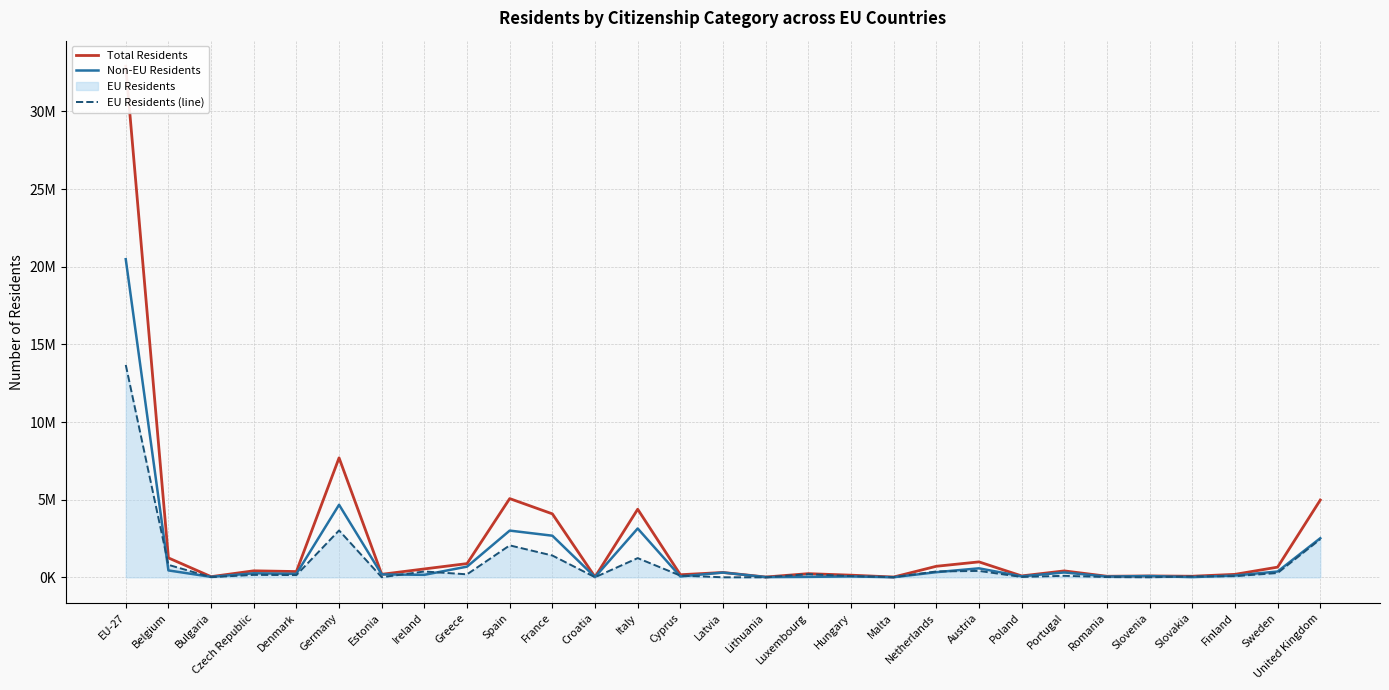

Reading right to left, extract all data points from this chart.

Total Residents: United Kingdom=4978470	Sweden=659374	Finland=194250	Slovakia=72925	Slovenia=91385	Romania=70666	Portugal=417042	Poland=93265	Austria=997038	Netherlands=714552	Malta=22466	Hungary=141122	Luxembourg=238844	Lithuania=22224	Latvia=315414	Cyprus=170076	Italy=4387721	Croatia=27854	France=4089867	Spain=5072680	Greece=886450	Ireland=543636	Estonia=197141	Germany=7696413	Denmark=374569	Czech Republic=422280	Bulgaria=45201	Belgium=1253902	EU-27=32915071
Non-EU Residents: United Kingdom=2521671	Sweden=377399	Finland=117922	Slovakia=17016	Slovenia=84460	Romania=51138	Portugal=316112	Poland=67103	Austria=581863	Netherlands=334012	Malta=9626	Hungary=61287	Luxembourg=32725	Lithuania=18976	Latvia=309824	Cyprus=57489	Italy=3147564	Croatia=19192	France=2682855	Spain=3012027	Greece=690336	Ireland=164435	Estonia=189434	Germany=4674021	Denmark=227494	Czech Republic=261654	Bulgaria=33439	Belgium=447170	EU-27=20489052
EU Residents (line): United Kingdom=2456799	Sweden=281975	Finland=76328	Slovakia=55909	Slovenia=6925	Romania=19528	Portugal=100930	Poland=26162	Austria=415175	Netherlands=380540	Malta=12840	Hungary=79835	Luxembourg=206119	Lithuania=3248	Latvia=5590	Cyprus=112587	Italy=1240157	Croatia=8662	France=1407012	Spain=2060653	Greece=196114	Ireland=379201	Estonia=7707	Germany=3022392	Denmark=147075	Czech Republic=160626	Bulgaria=11762	Belgium=806732	EU-27=13679921